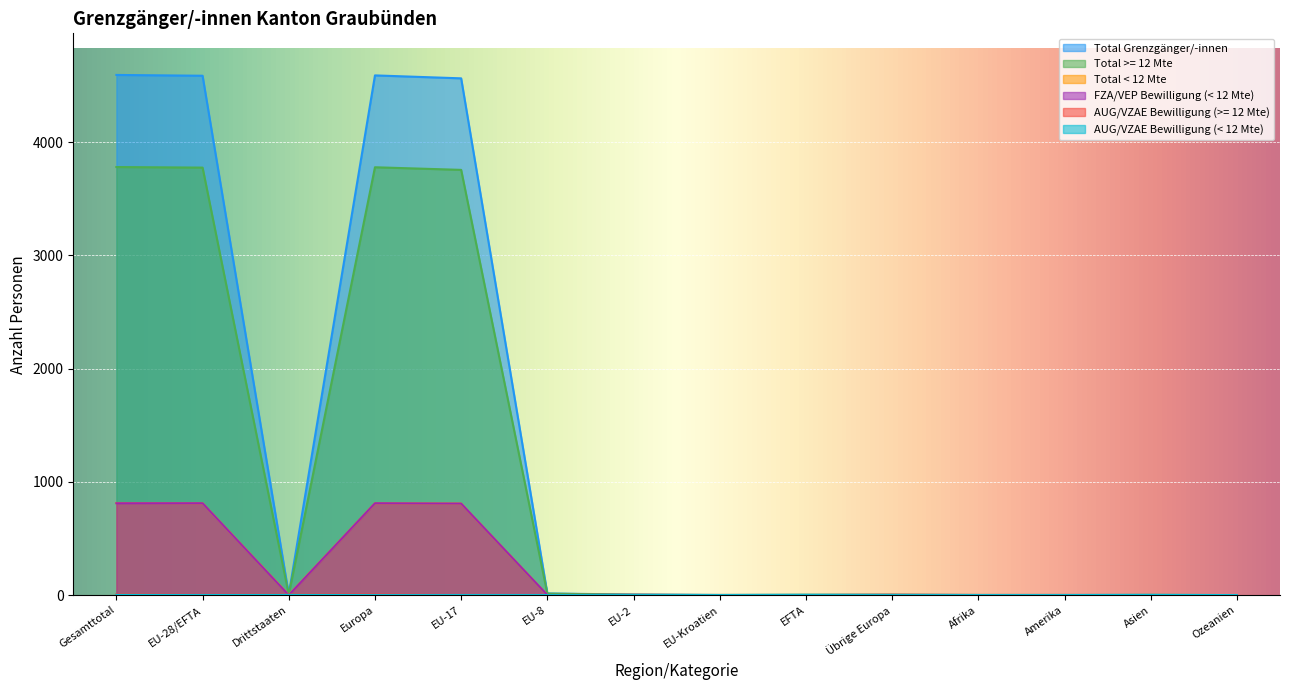

At which category is the sum across all series the highest?

Gesamttotal